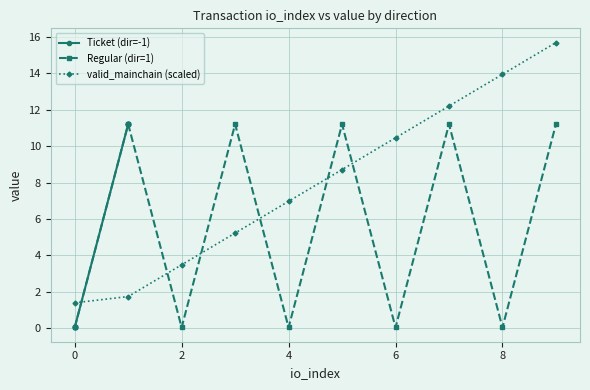

Is the value of Regular (dir=1) at 4 greater than the value of valid_mainchain (scaled) at 4?

No